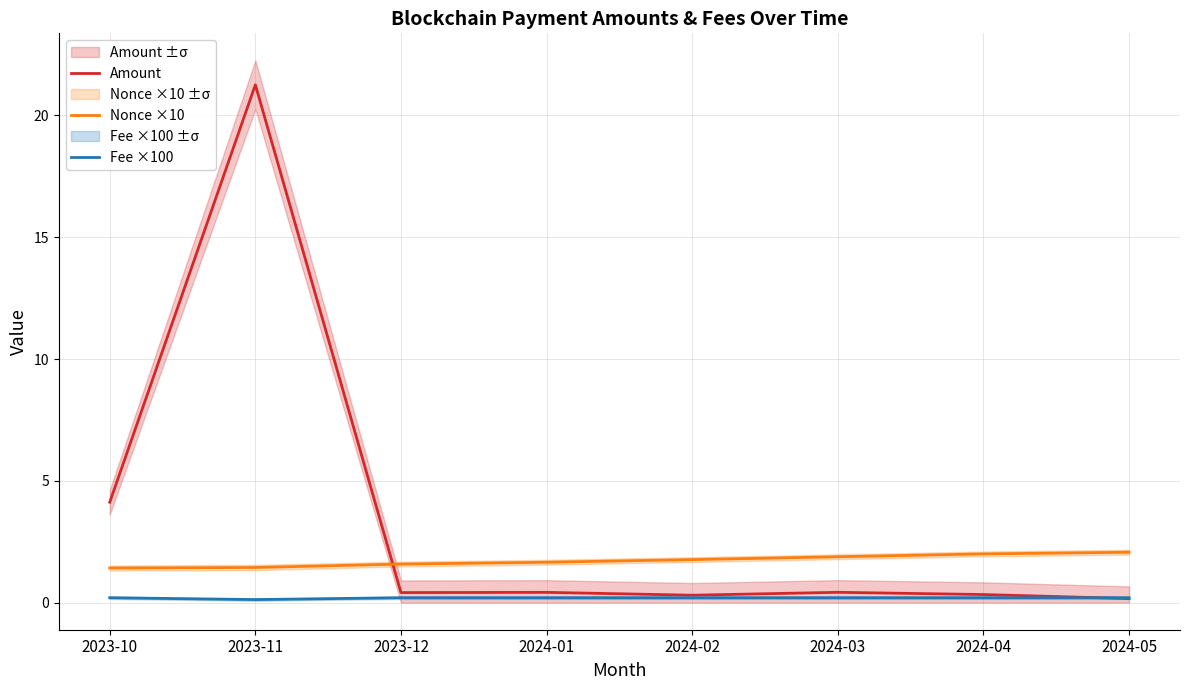

What is the label of the 8th point from the right?

2023-10